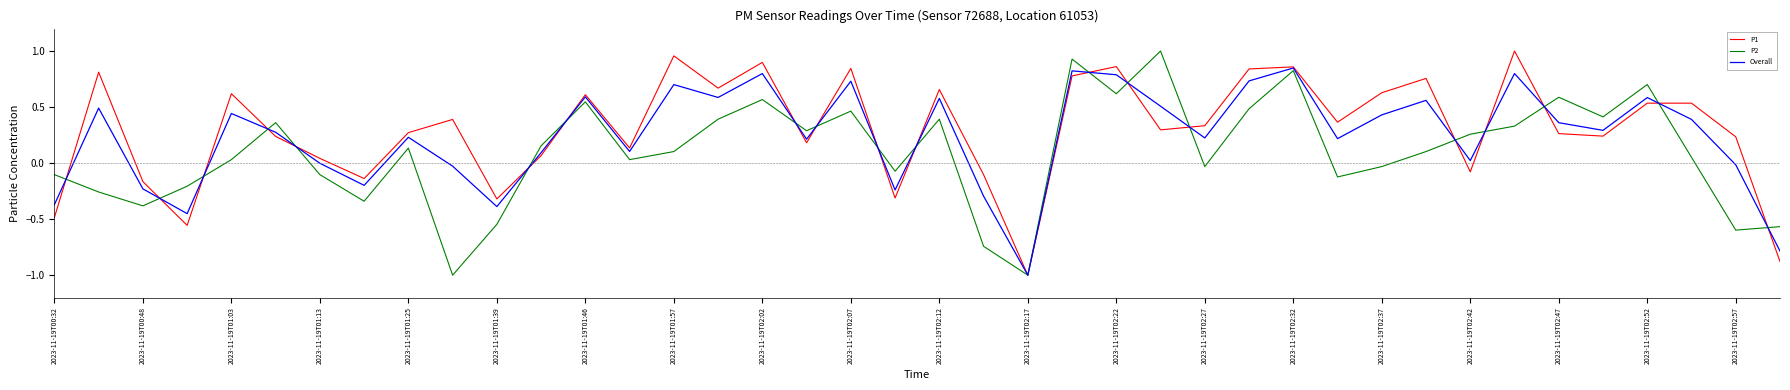

What is the sum of all P1 values?

11.9